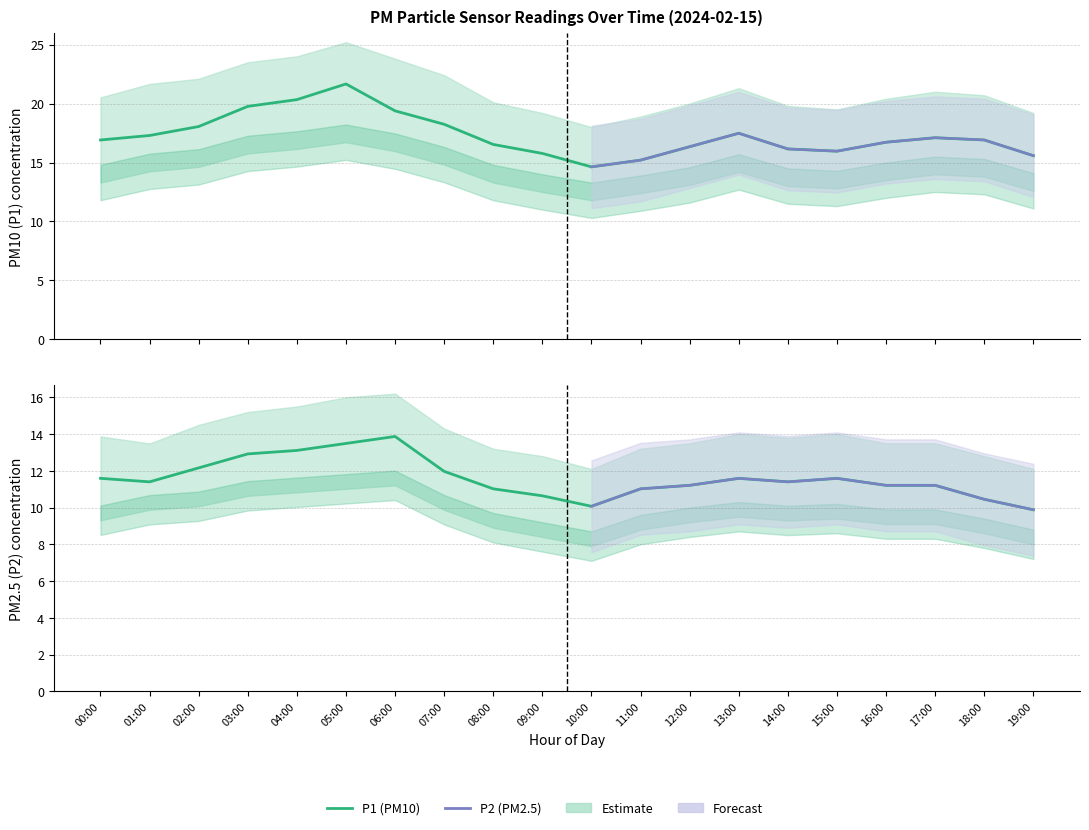

In P1_upper, how many points are higher than both neighbors (excluding endpoints)?

3